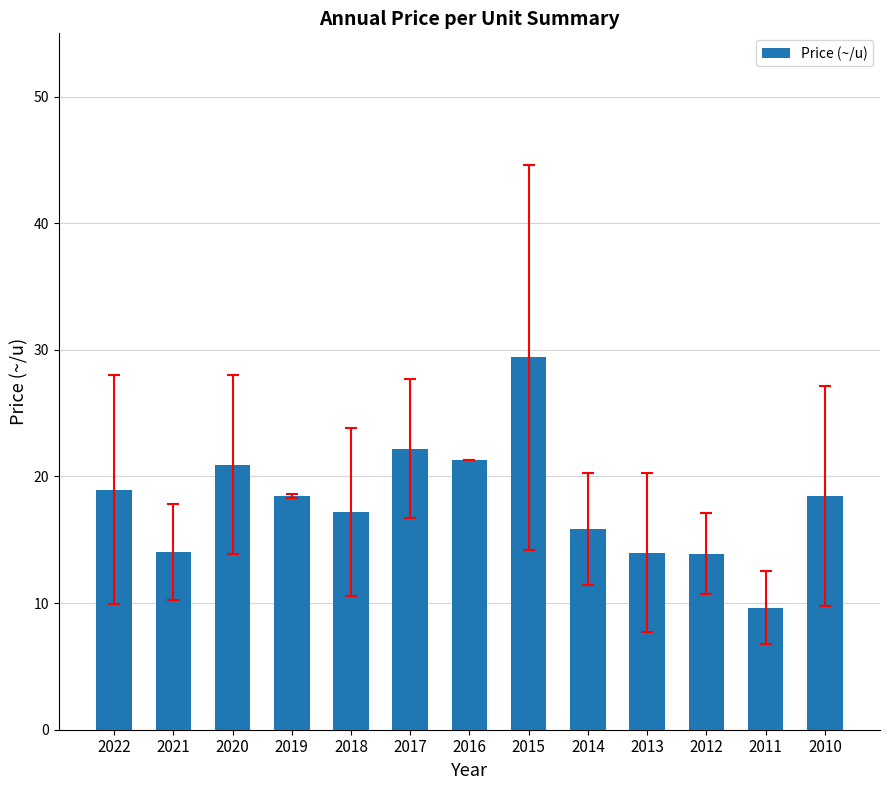

True or false: the data shows 29.4 at 2015.

True